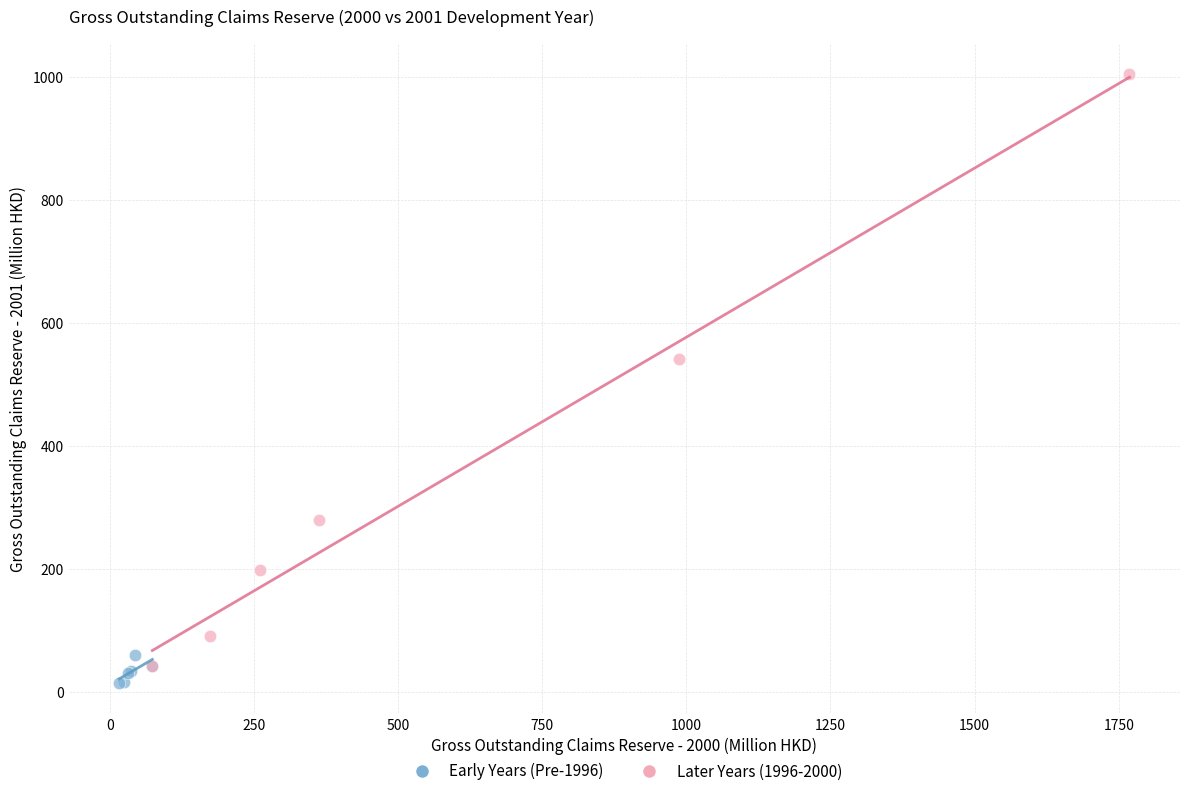

Which series has the largest Y range (max minus min)?

Later Years (1996-2000)